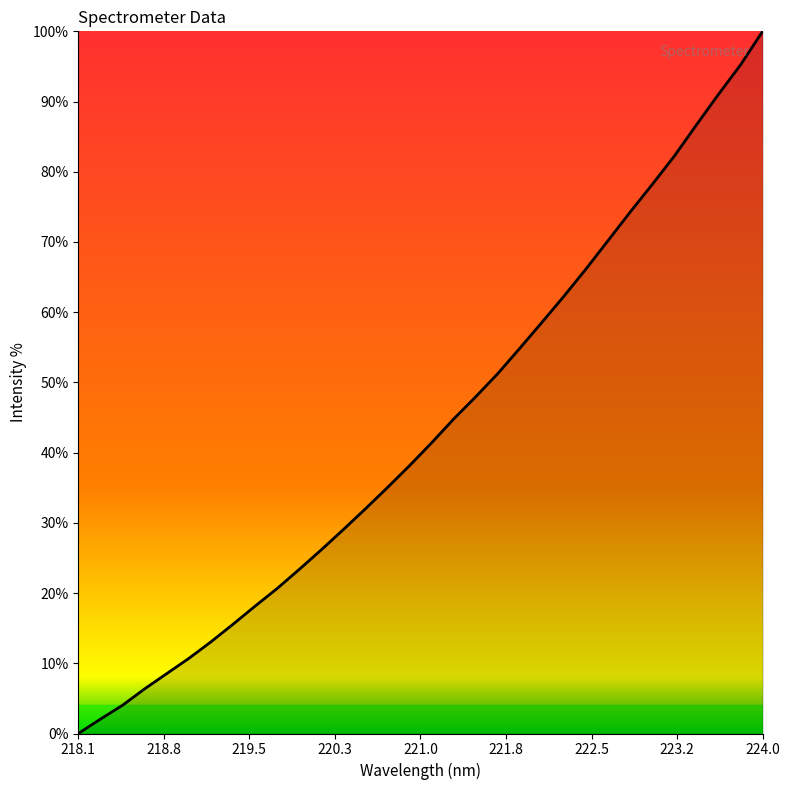

What is the difference between the maximum and minimum values?

100.0